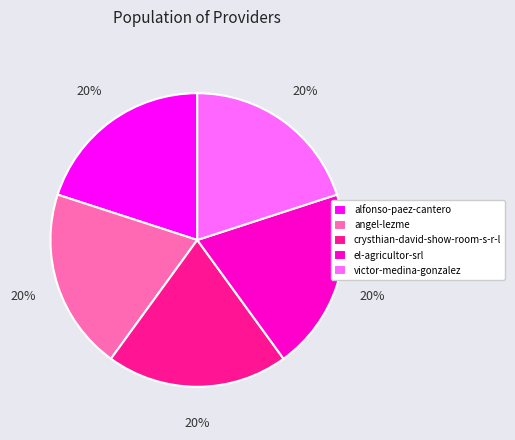

Approximately how many times larger is the value at alfonso-paez-cantero compared to el-agricultor-srl?

1.0